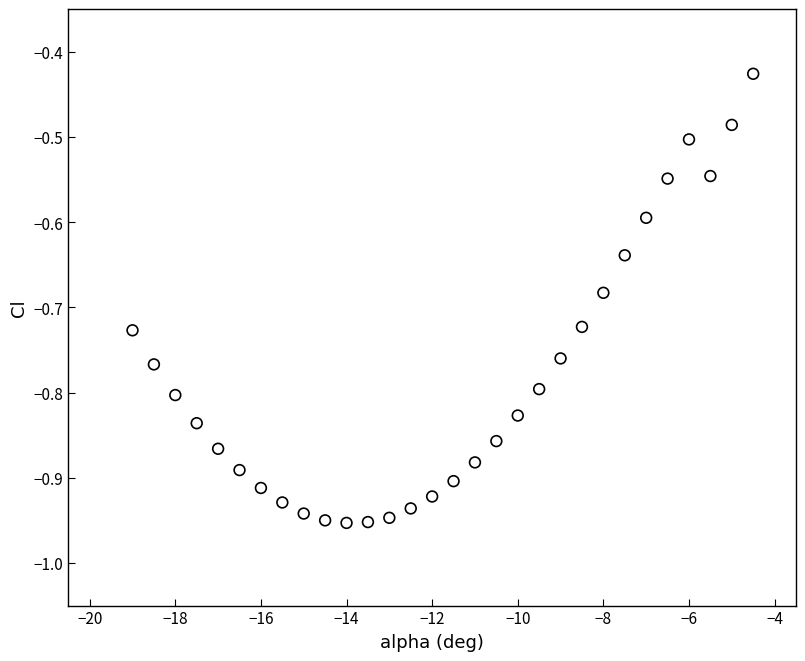

What is the range of Y values (max minus min)?

0.5